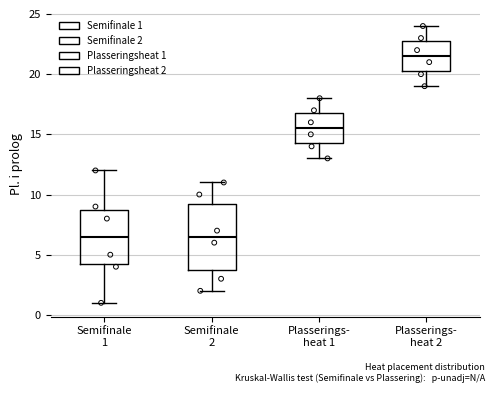

Where does the lower whisker of the box for Semifinale 1 end on the y-axis? The values are not printed on the chart, so give them approximately, as read against the axis.

1.0